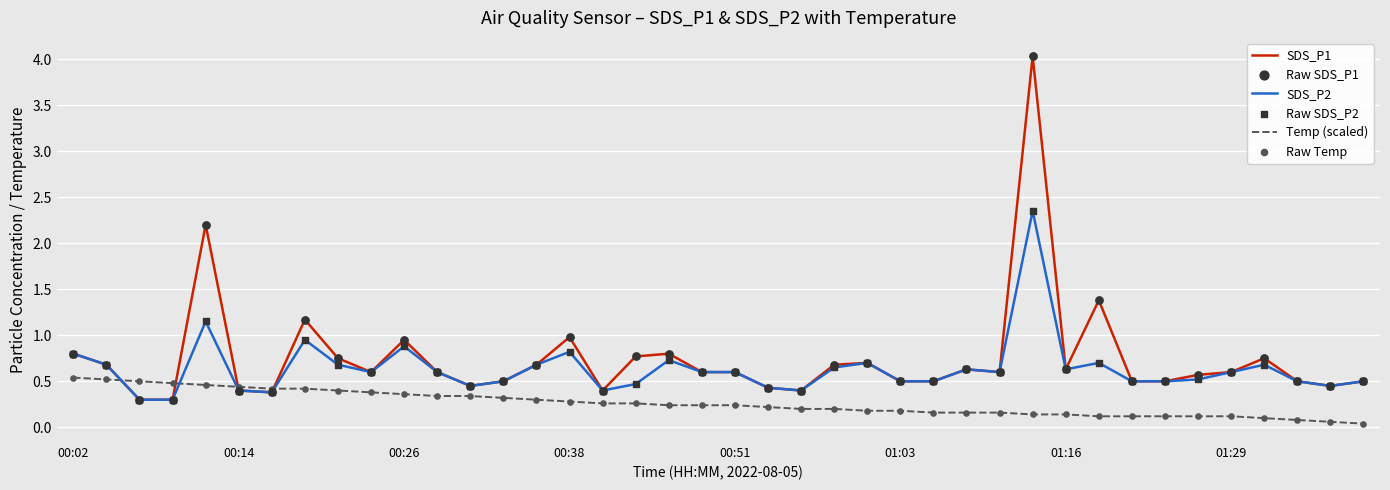

Which series has the widest spread of values?

SDS_P1